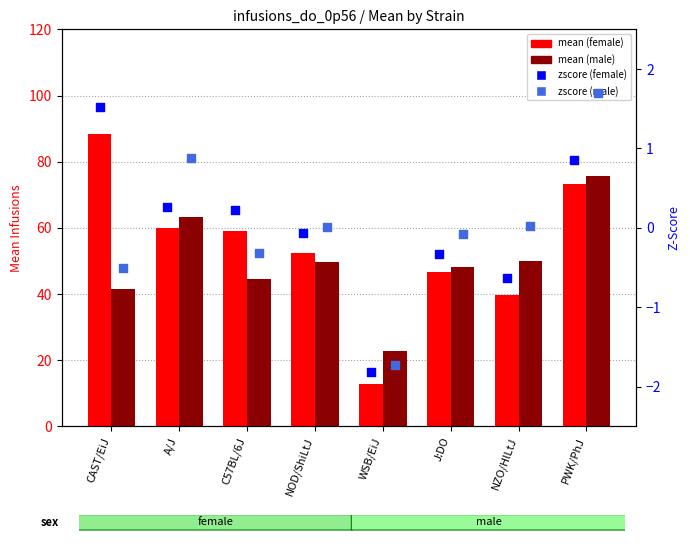

Which series has the largest total across all categories?

mean (female)